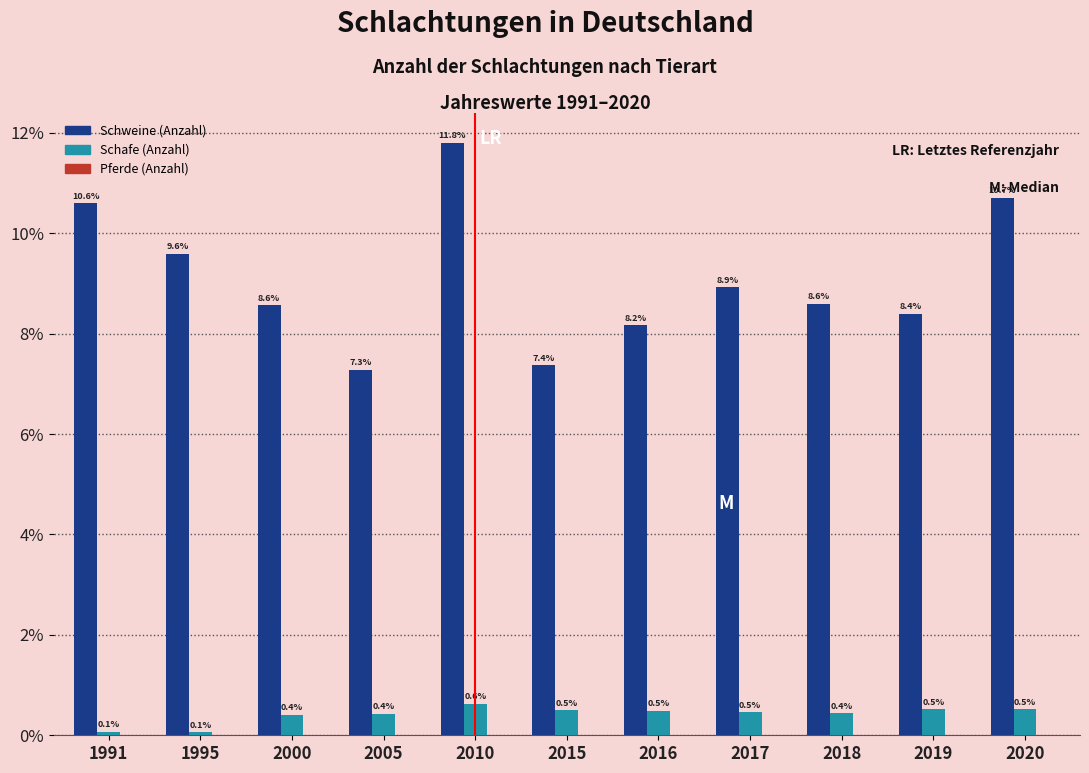

What value does the Schweine (Anzahl) series have at 2020?

10.7